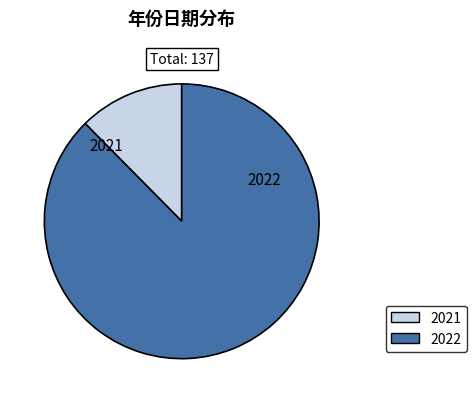

Is there any slice that represents more than half of the pie?

Yes